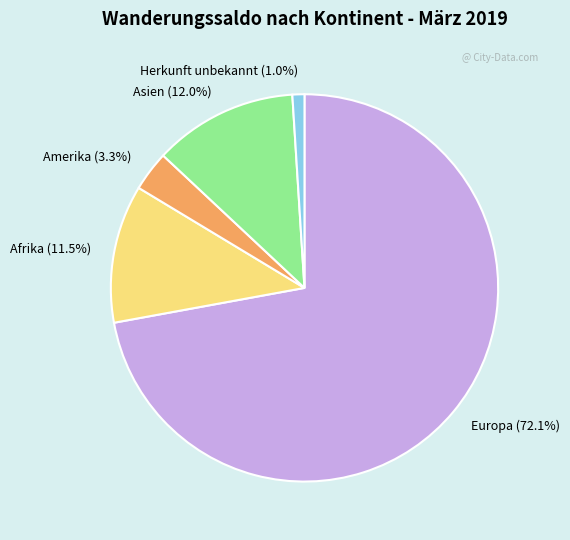

Which has a higher value, Herkunft unbekannt (1.0%) or Europa (72.1%)?

Europa (72.1%)